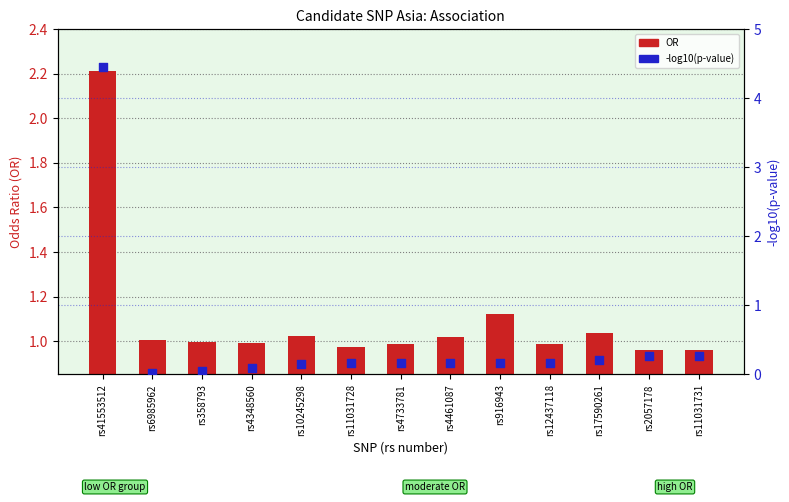

Which series has the largest total across all categories?

OR